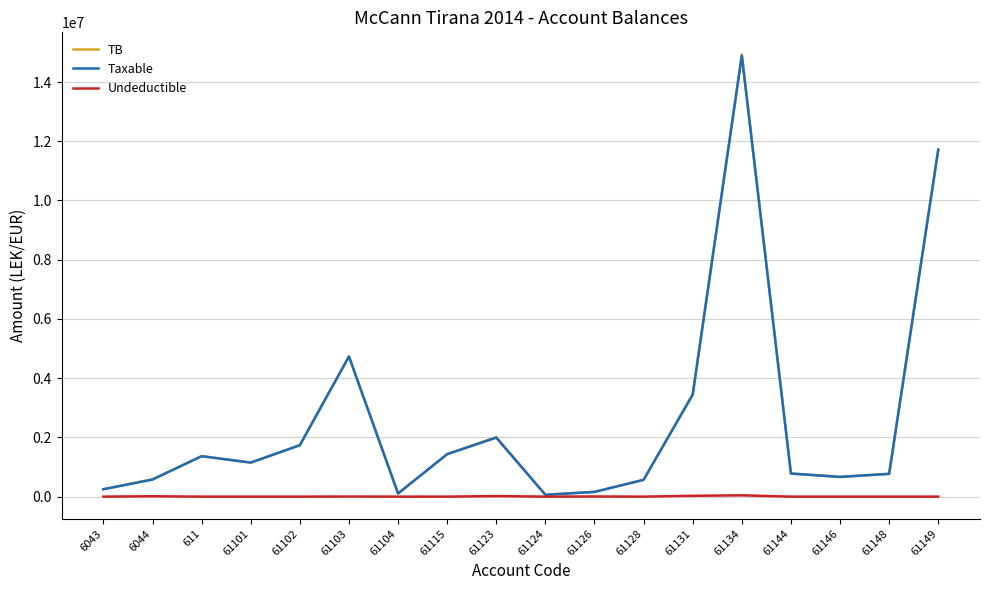

What is the spread (max minus min) of values at 611?

1366068.5